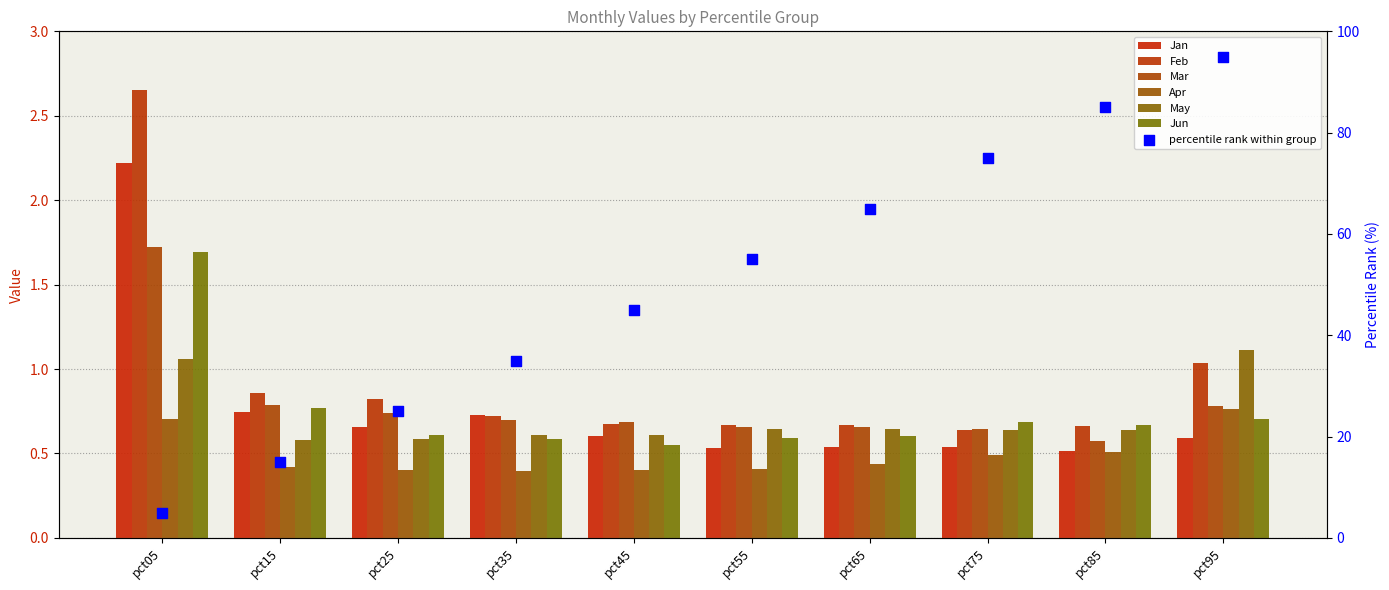

Is the value of Jan at pct95 greater than the value of Jun at pct15?

No